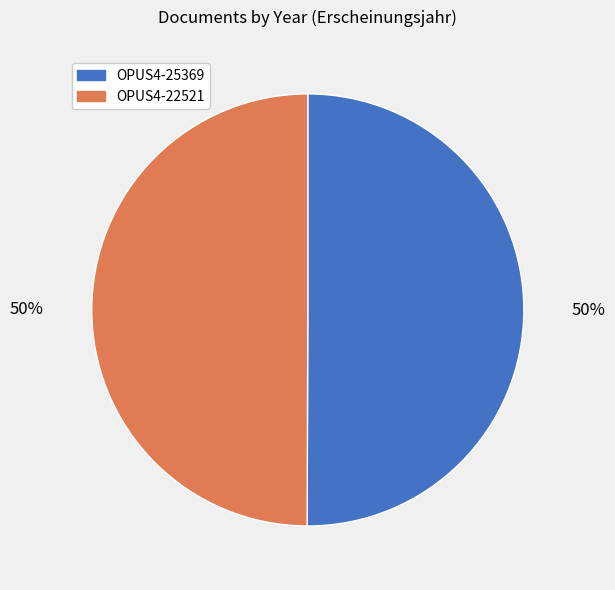

To the nearest percent, what is the average slice percentage?

50%